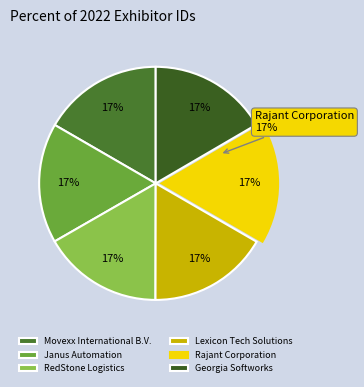

Count the number of slices in the pie.

6